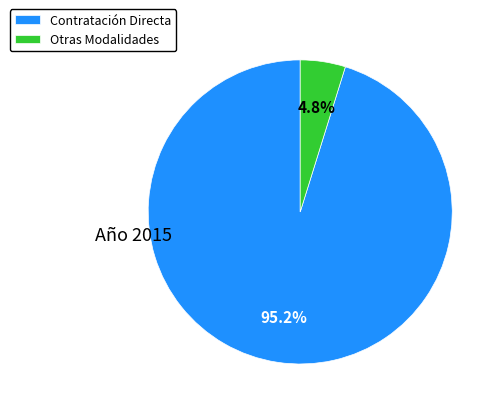

Is the sum of Otras Modalidades and Contratación Directa greater than half?

Yes